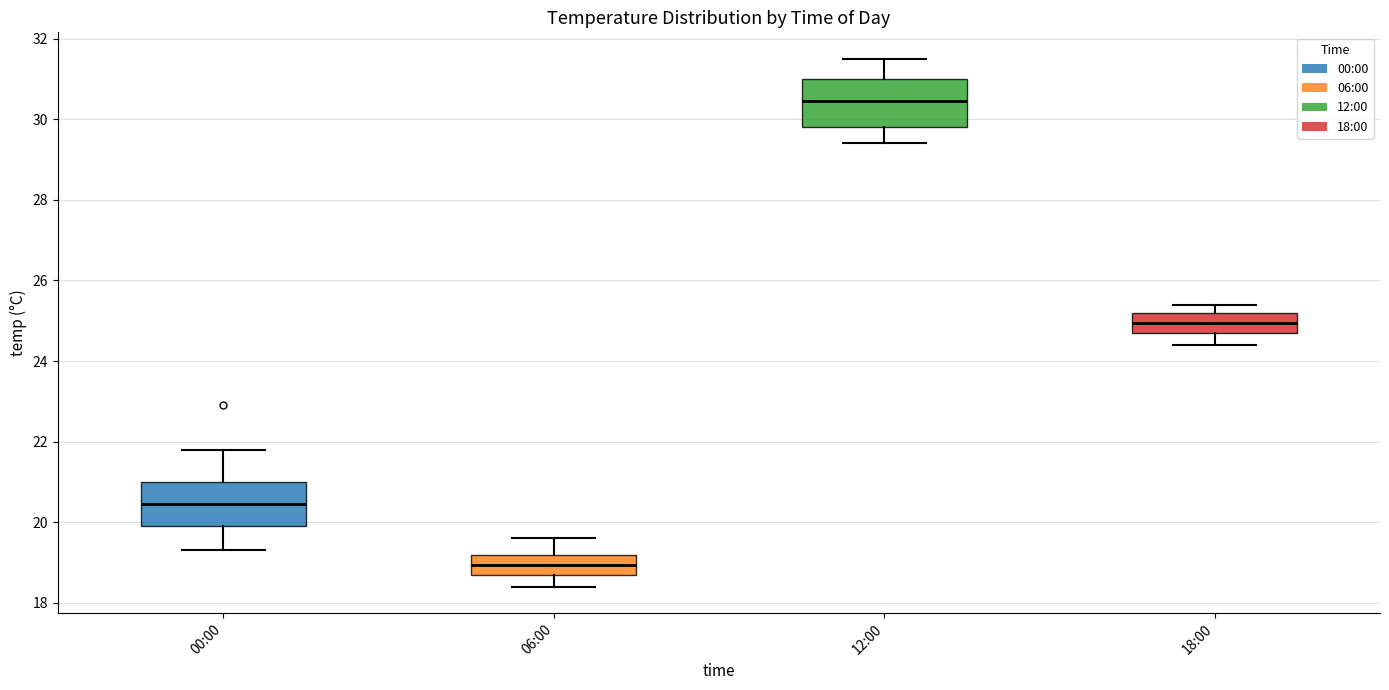

Reading left to right, transcribe this box plot: for each box, give where its median line is, the range the box spans, and where its two whiskers end, as read against the y-axis. The values are not printed on the chart, so give them approximately, as read against the axis.

00:00: median 20.4, box 20.0 to 21.0, whiskers 19.4 to 21.8
06:00: median 19.0, box 18.8 to 19.2, whiskers 18.4 to 19.6
12:00: median 30.4, box 29.8 to 31.0, whiskers 29.4 to 31.6
18:00: median 25.0, box 24.8 to 25.2, whiskers 24.4 to 25.4